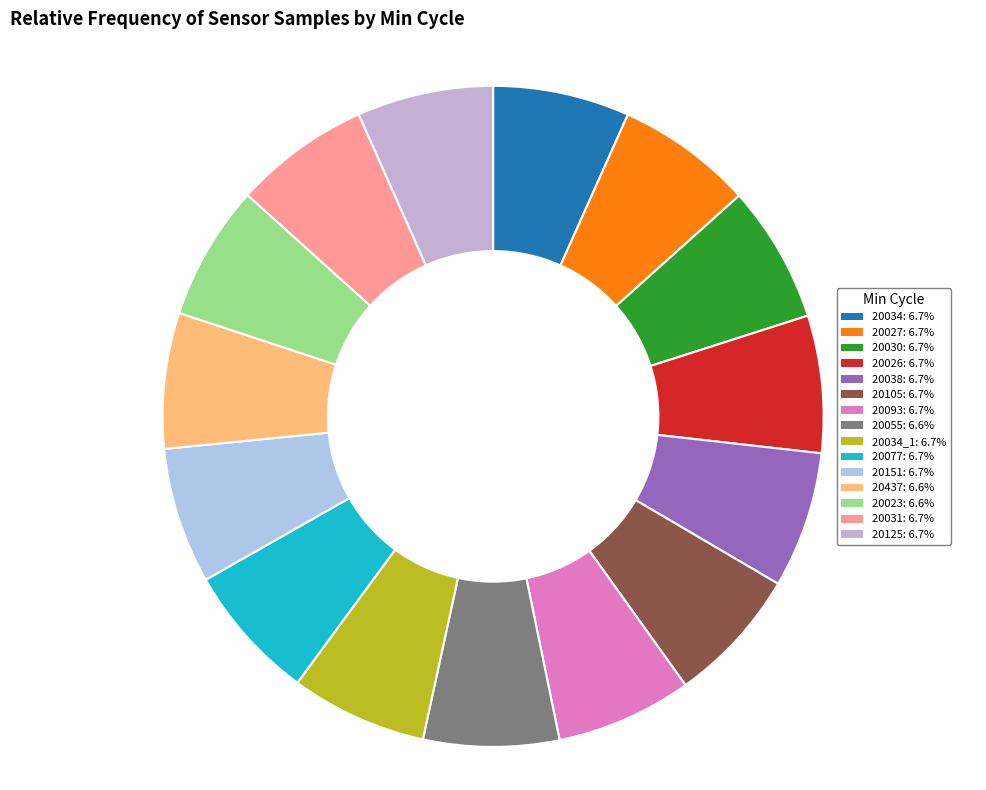

How many slices are in this pie chart?

15